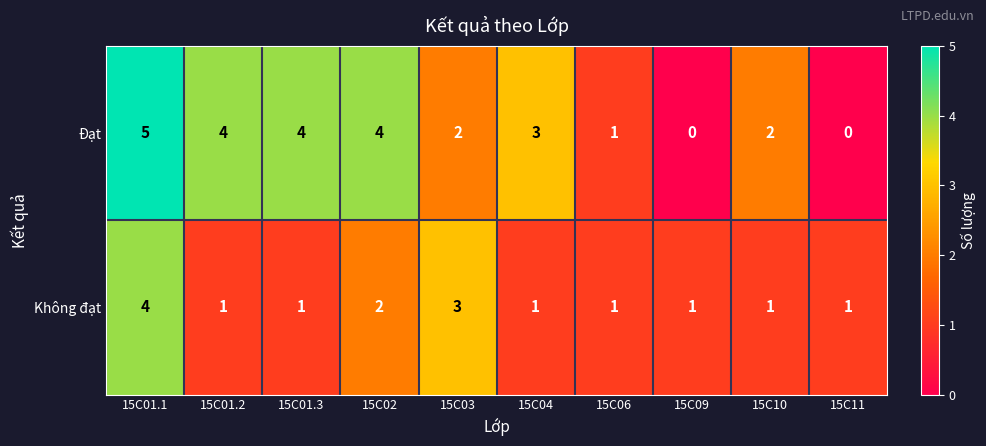

How many Không đạt values are between 1 and 2?

8